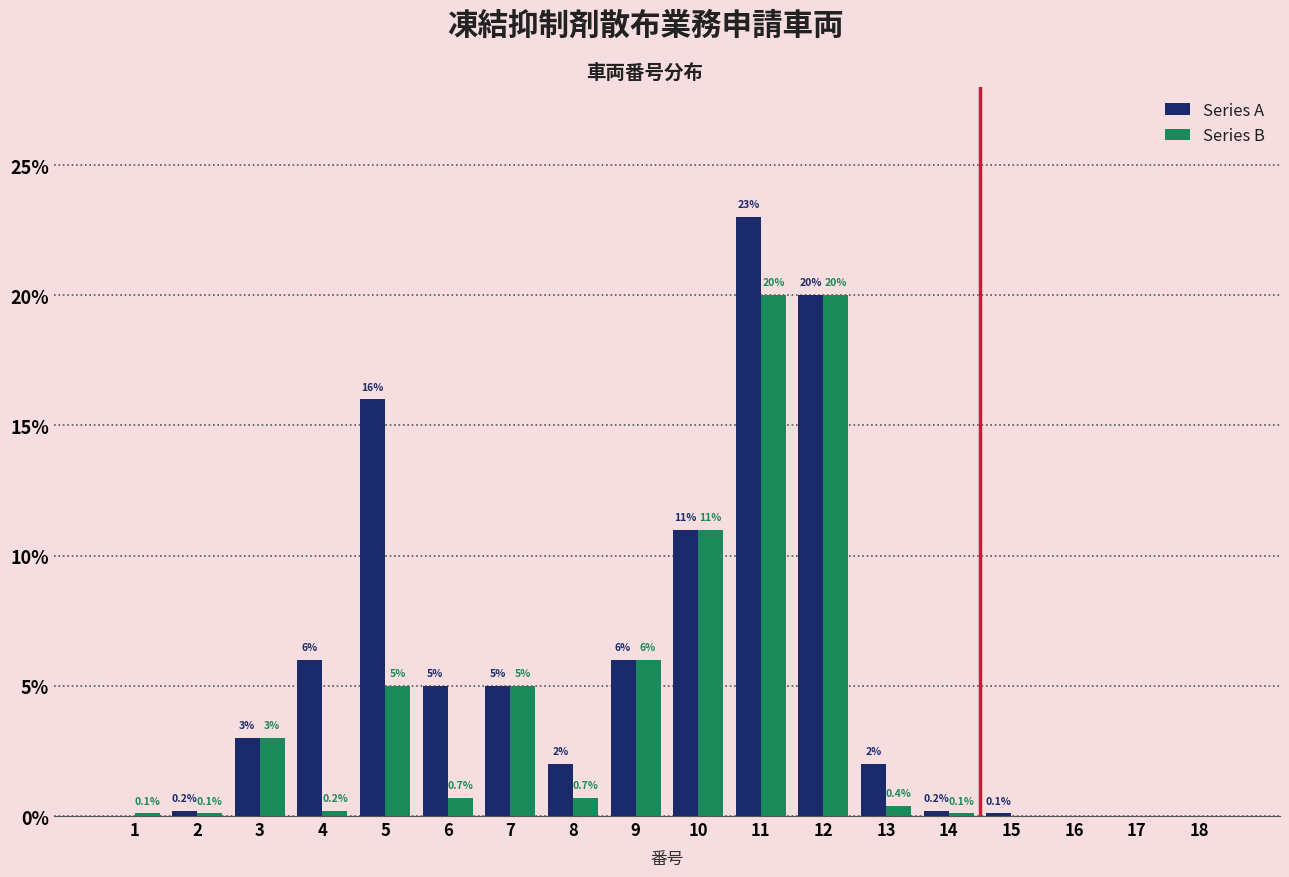

Reading left to right, list all the values displayed in this chart.

Series A: 1=0.0	2=0.2	3=3.0	4=6.0	5=16.0	6=5.0	7=5.0	8=2.0	9=6.0	10=11.0	11=23.0	12=20.0	13=2.0	14=0.2	15=0.1	16=0.0	17=0.0	18=0.0
Series B: 1=0.1	2=0.1	3=3.0	4=0.2	5=5.0	6=0.7	7=5.0	8=0.7	9=6.0	10=11.0	11=20.0	12=20.0	13=0.4	14=0.1	15=0.0	16=0.0	17=0.0	18=0.0